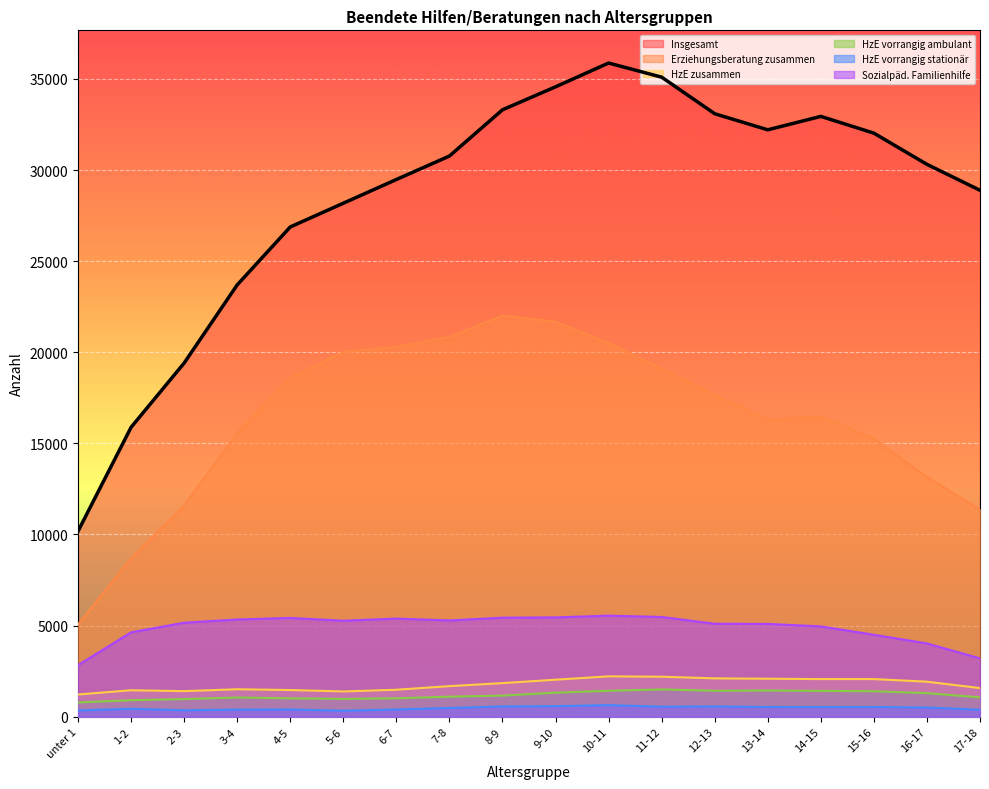

At which category does Erziehungsberatung zusammen reach its first local valley?

13-14